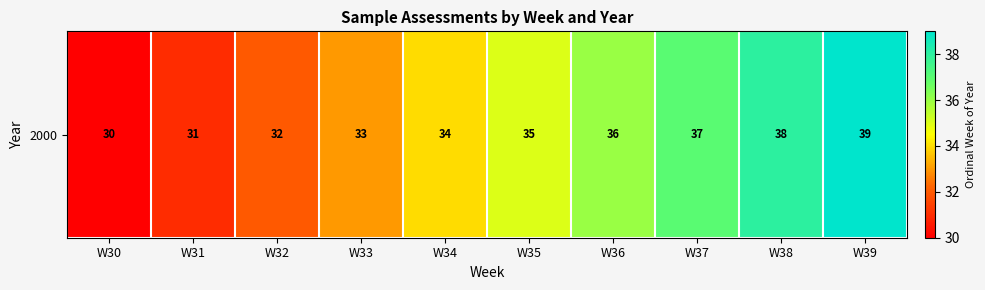

What is the greatest value displayed?

39